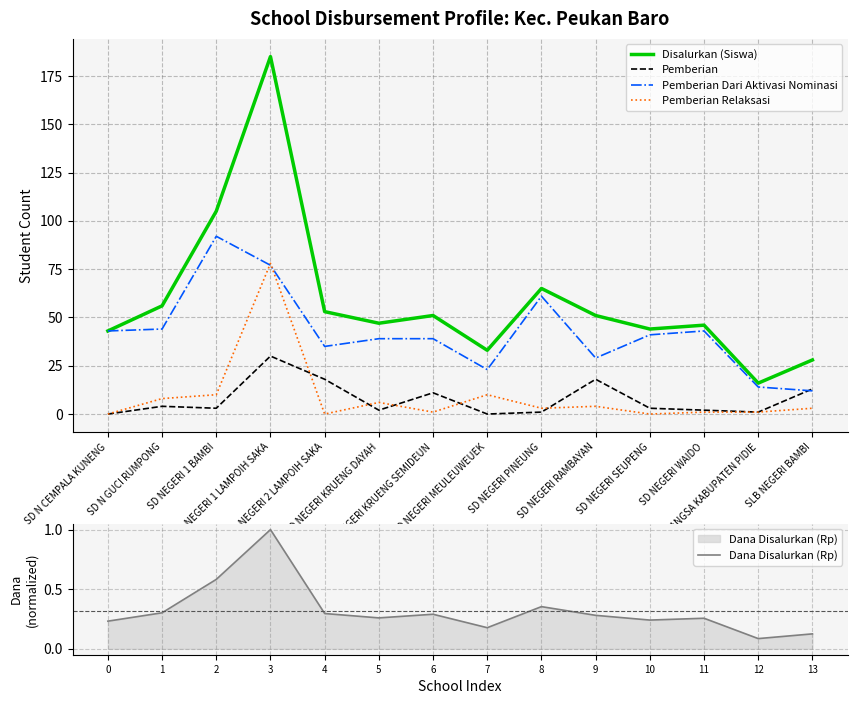

How many data points in Pemberian are above 3?

6